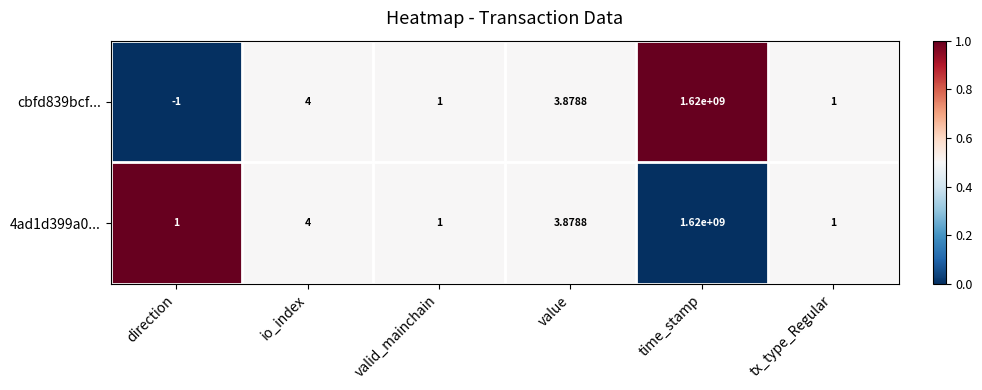

At which label does 4ad1d399a0... reach its peak?

time_stamp